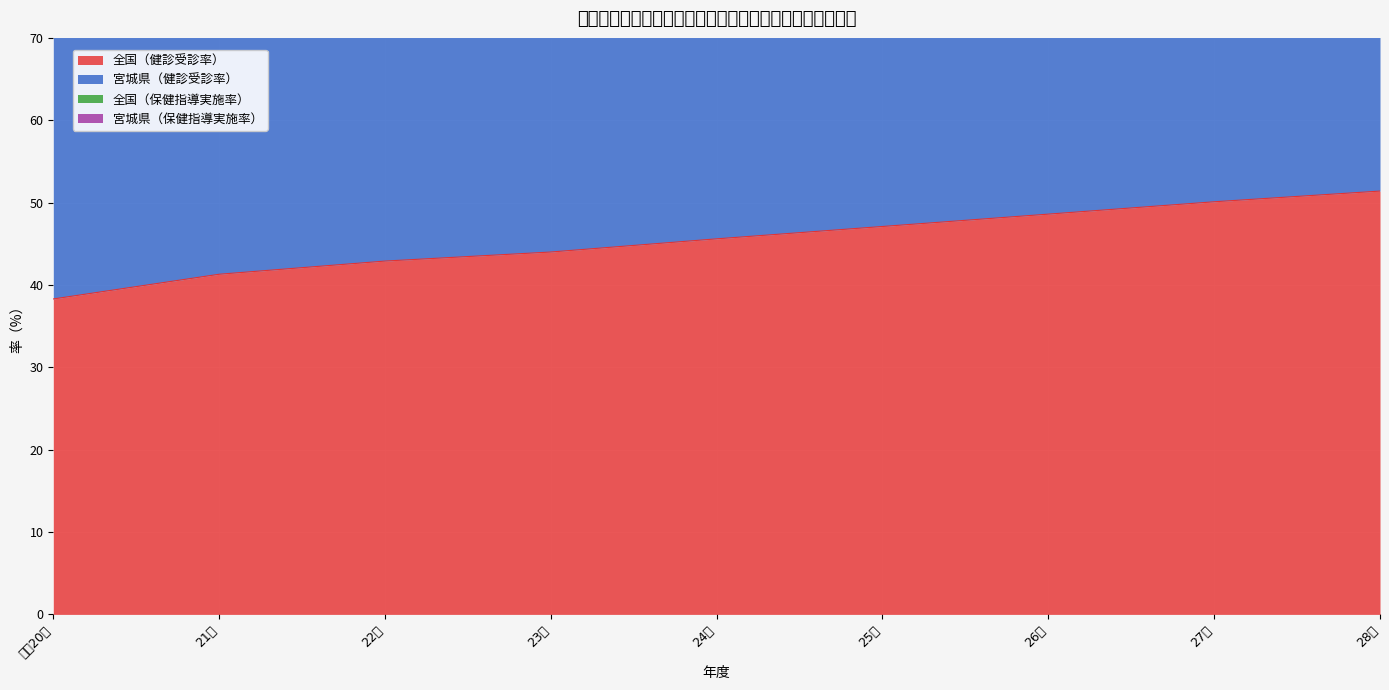

True or false: 宮城県（健診受診率） and 全国（健診受診率） cross at least once.

False